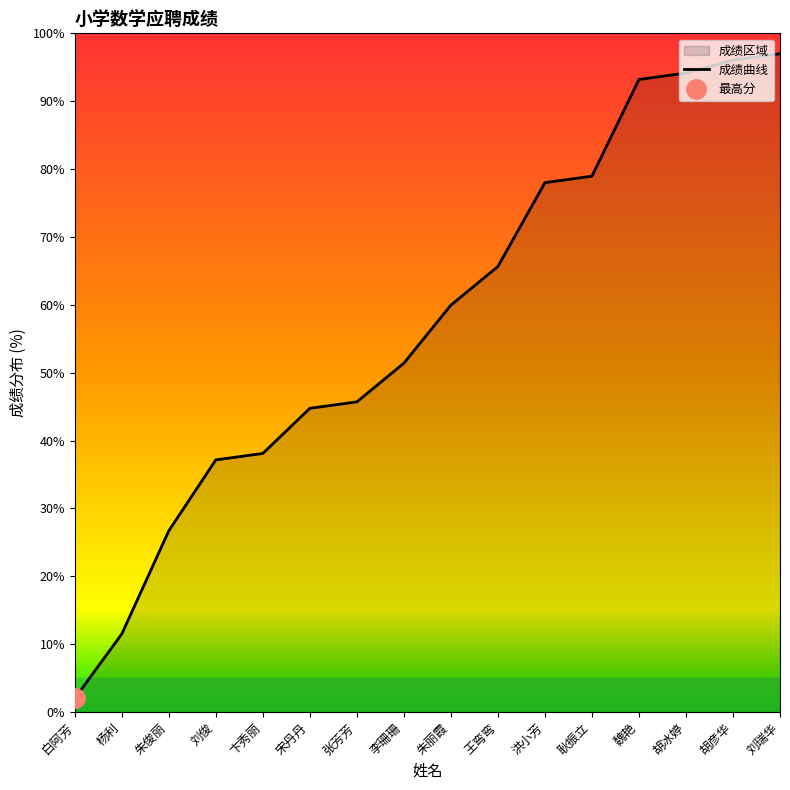

The value at 宋丹丹 is 29.1. True or false?

False